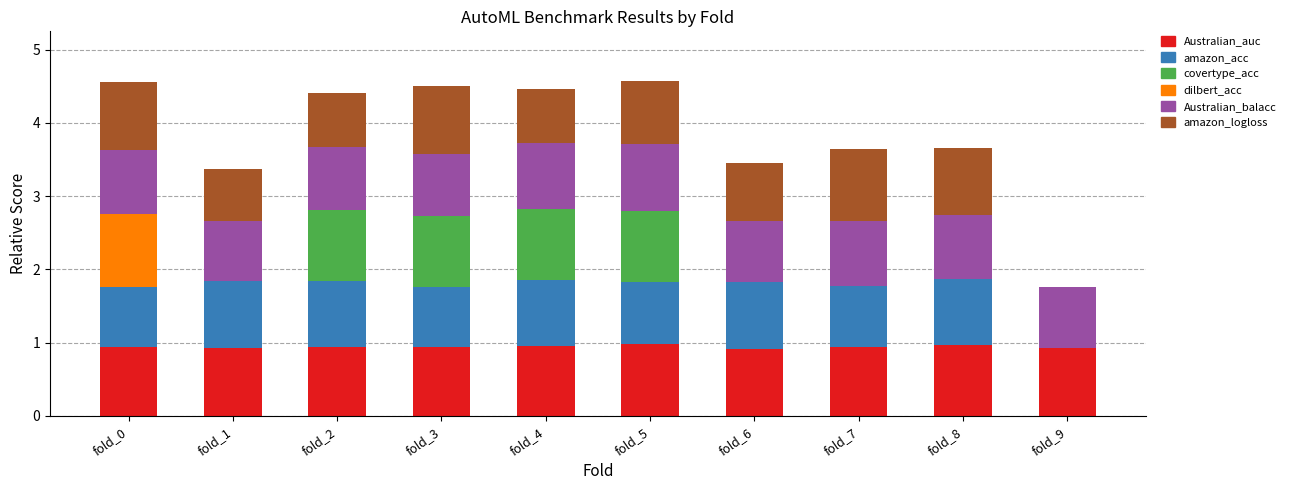

What is the total value across all series at fold_5?

4.6